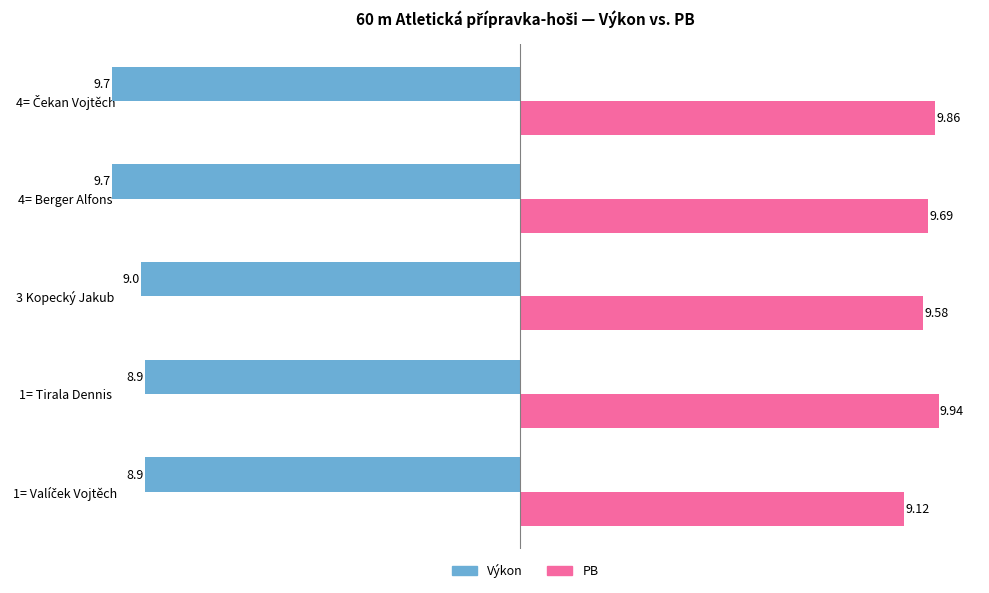

Which series has the widest spread of values?

PB